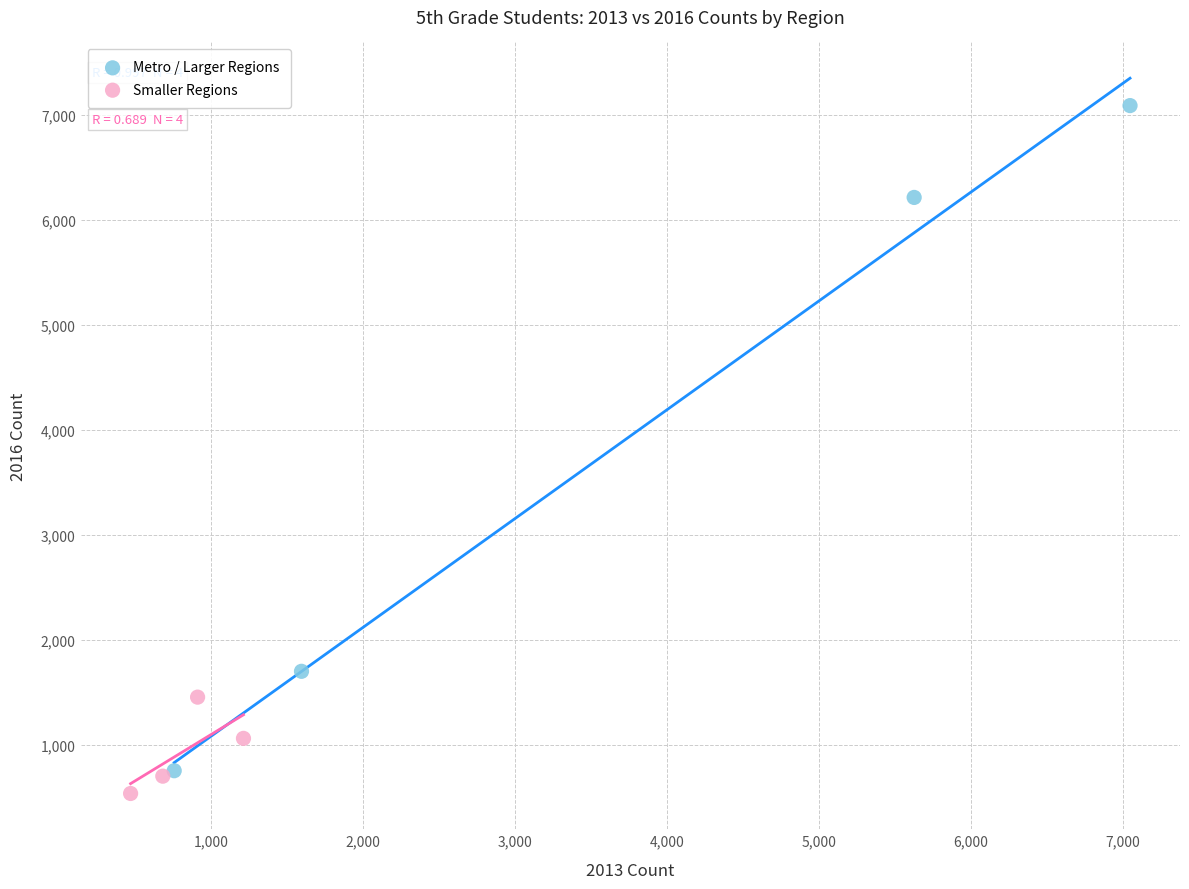

Which series has the widest spread of Y values?

Metro / Larger Regions